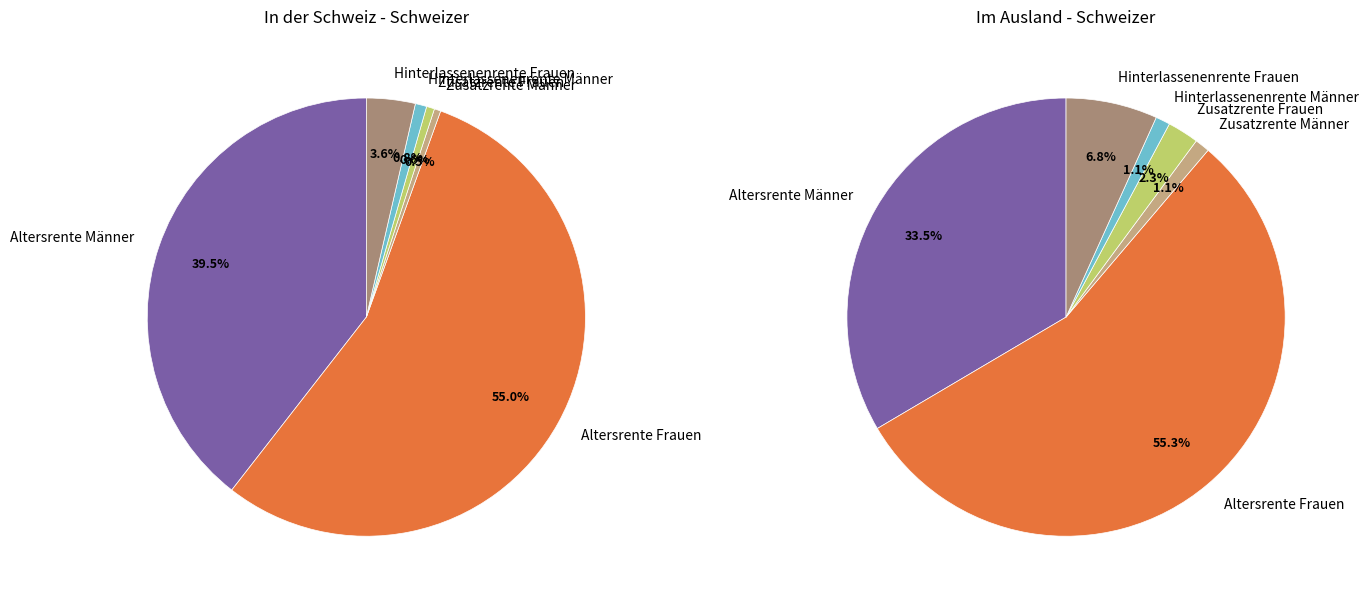

Does Zusatzrente Männer account for over 50% of the chart?

No